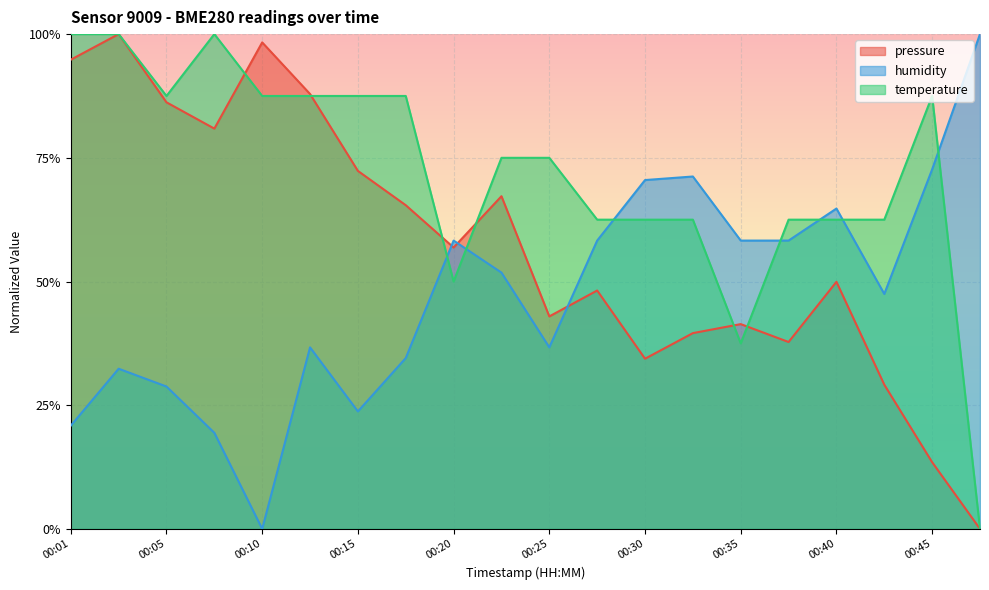

Rank the categories by pressure value from lowest to highest.

00:47, 00:45, 00:42, 00:30, 00:37, 00:32, 00:35, 00:25, 00:27, 00:40, 00:20, 00:18, 00:23, 00:15, 00:08, 00:05, 00:13, 00:01, 00:10, 00:03